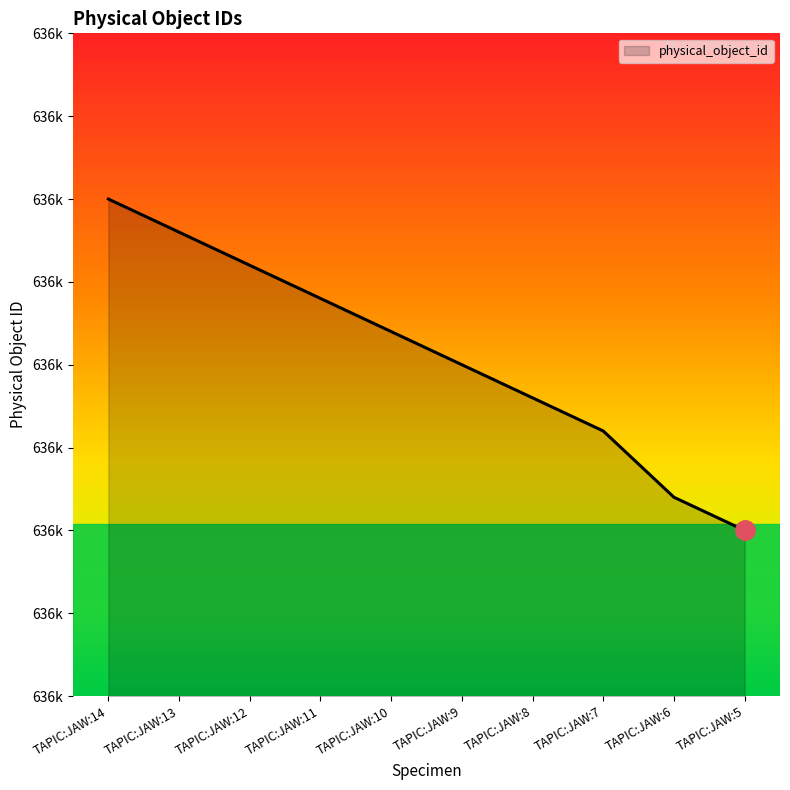

What is the value of the 1st point from the left?

636835